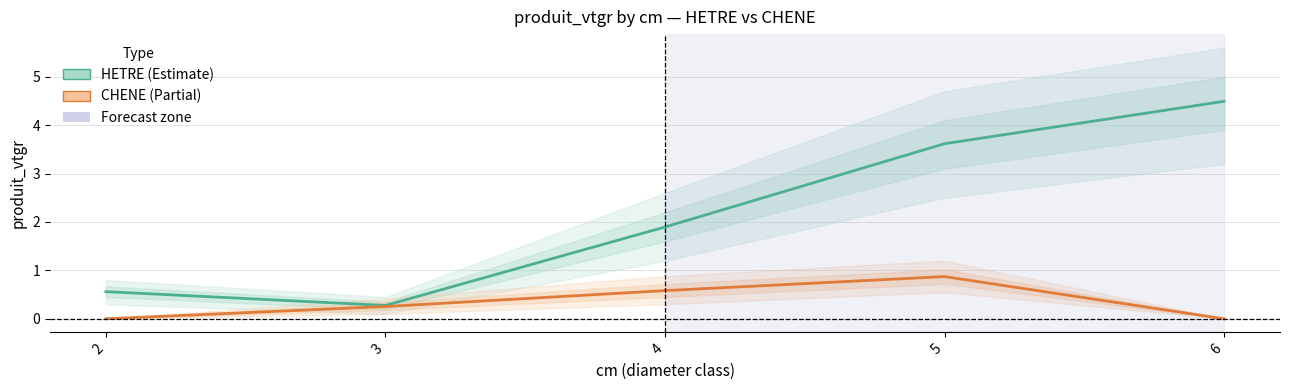

The CHENE series shows 0.6 at 4. True or false?

True